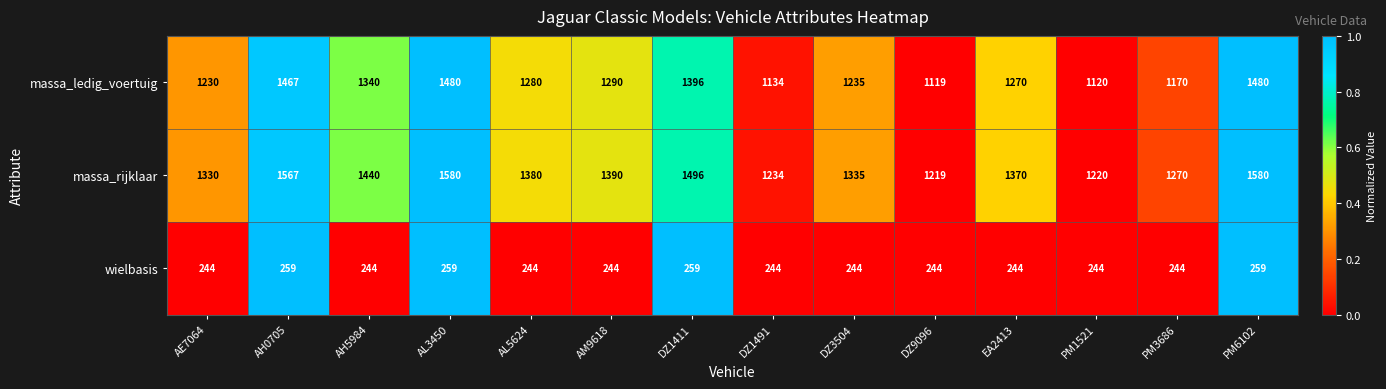

At which label does massa_ledig_voertuig first exceed 1280?

AH0705